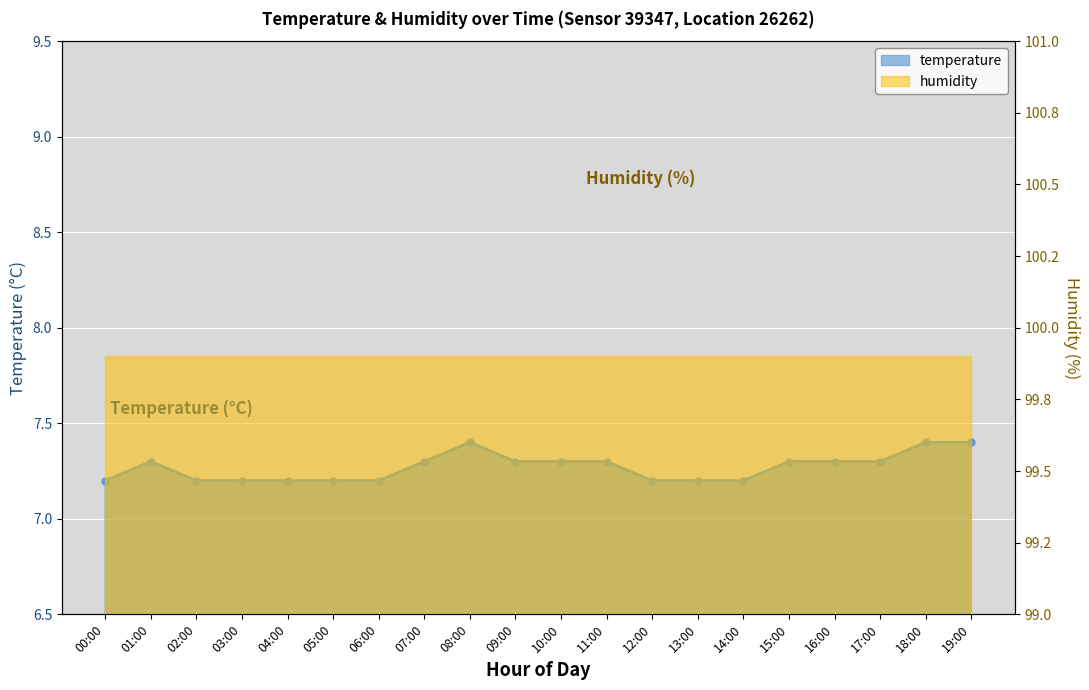

Between 15:00 and 05:00, which is larger?

15:00